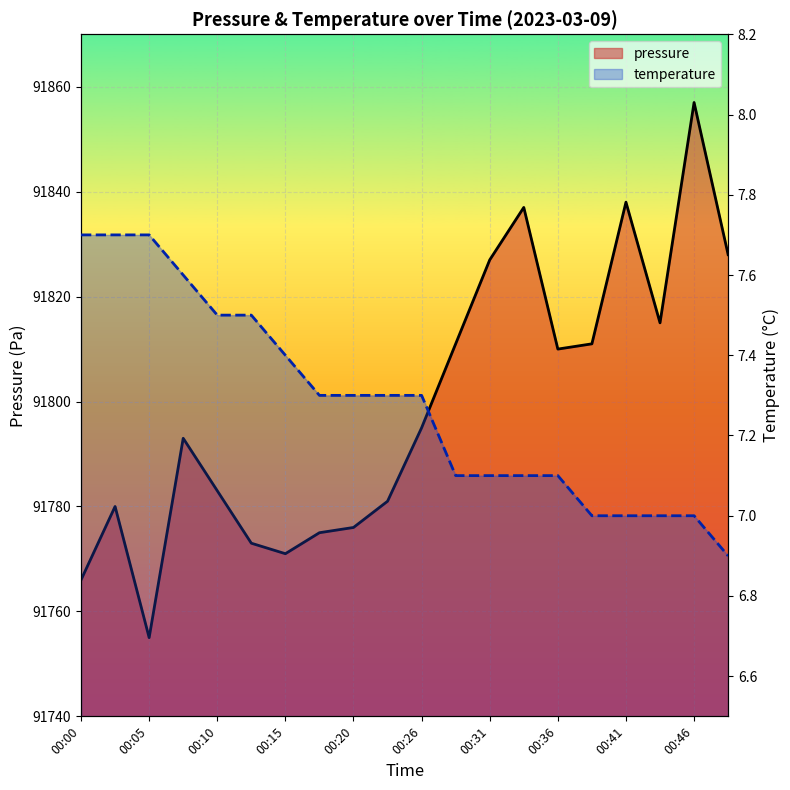

In pressure, how many points are lower than both neighbors (excluding endpoints)?

4